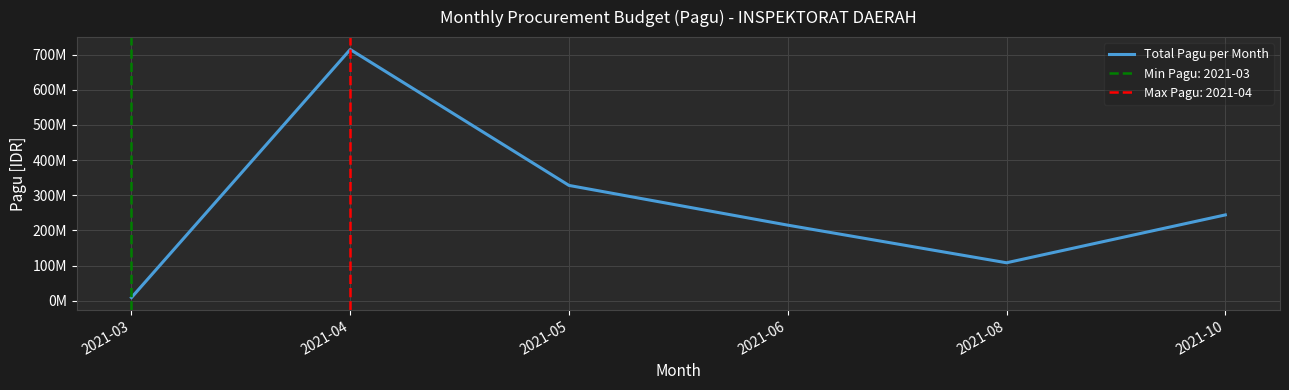

What is the smallest value displayed?

9000000